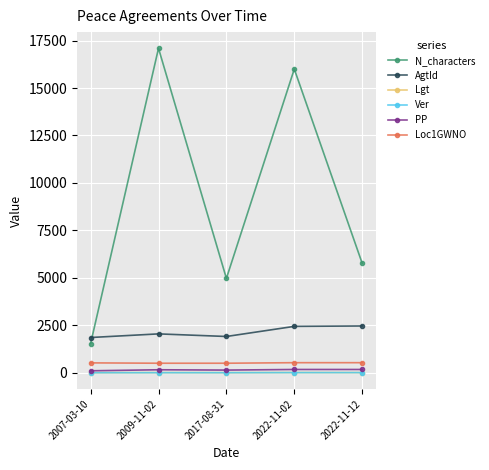

What is the maximum value for AgtId?

2464